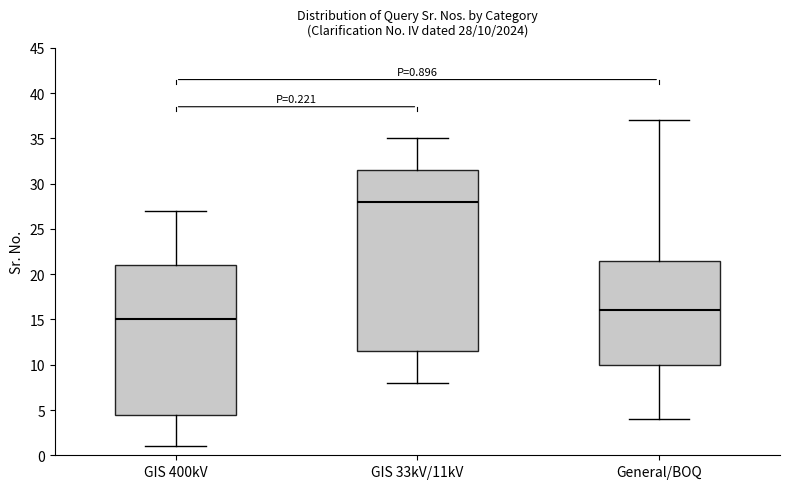

Which box's median line is the lowest?

GIS 400kV